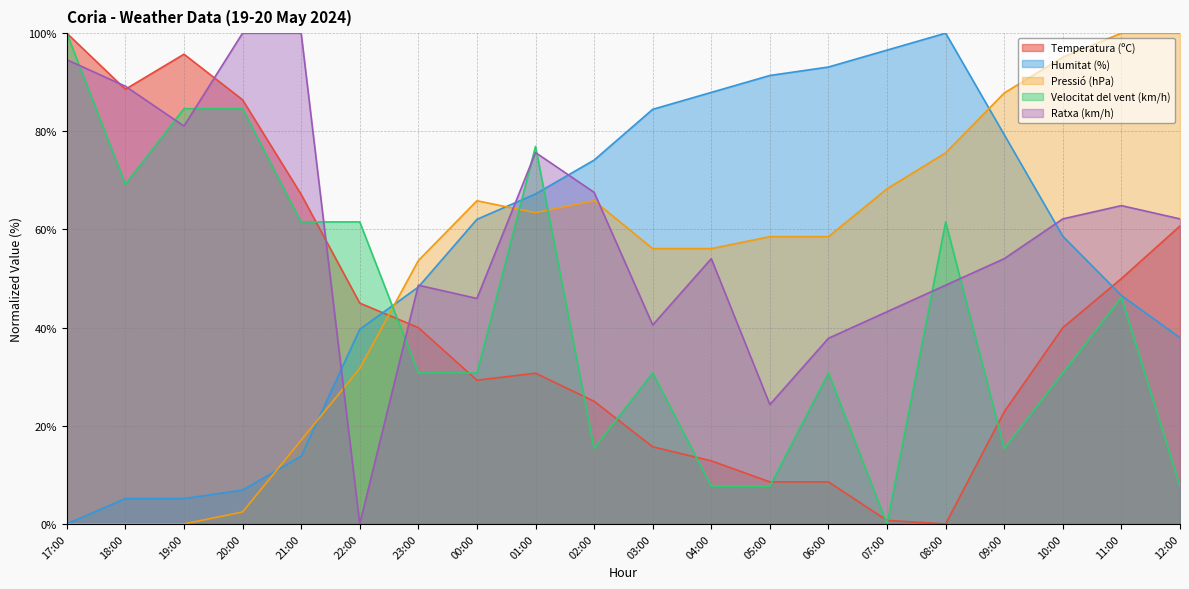

Is it true that Velocitat del vent (km/h) equals 13.6 at 23:00?

False